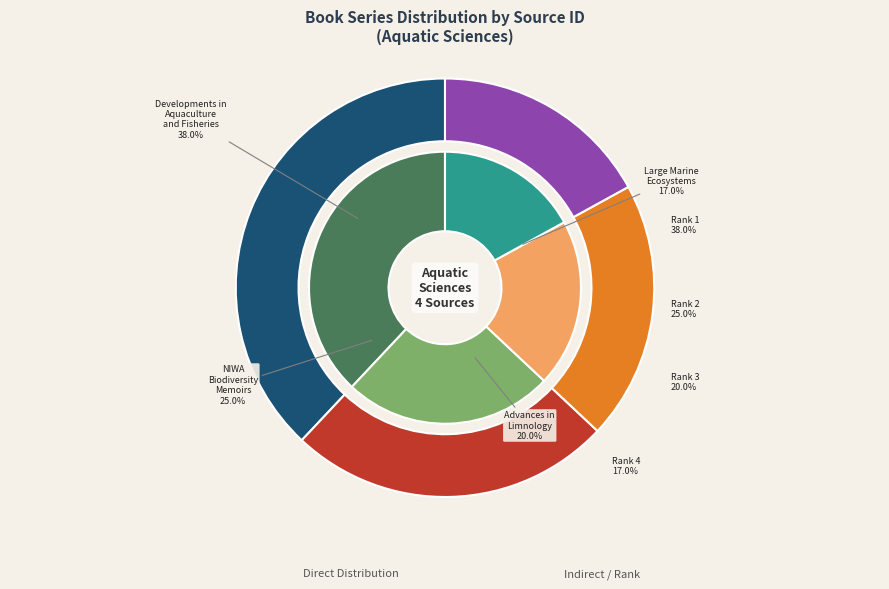

Is it true that Large Marine Ecosystems is 50% of the pie?

False